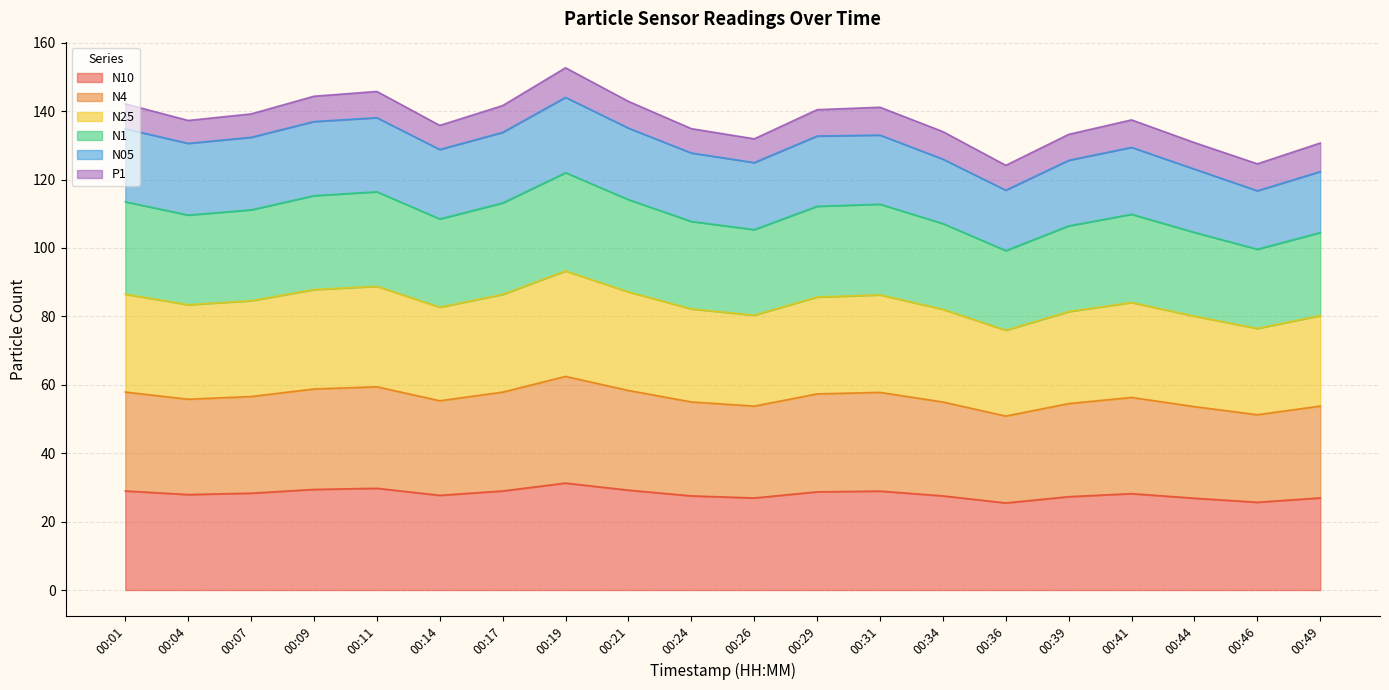

What is the total value across all series at 00:09?

144.4